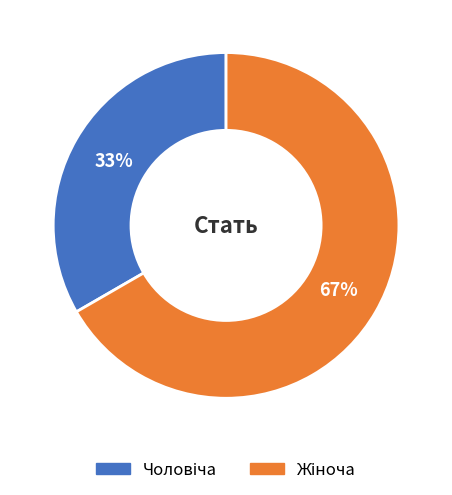

Does any single category account for the majority?

Yes